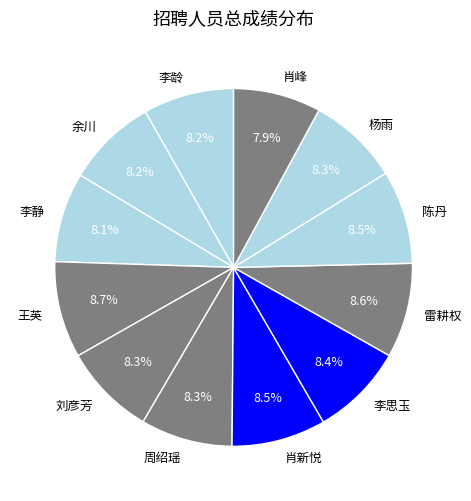

Is there any slice that represents more than half of the pie?

No